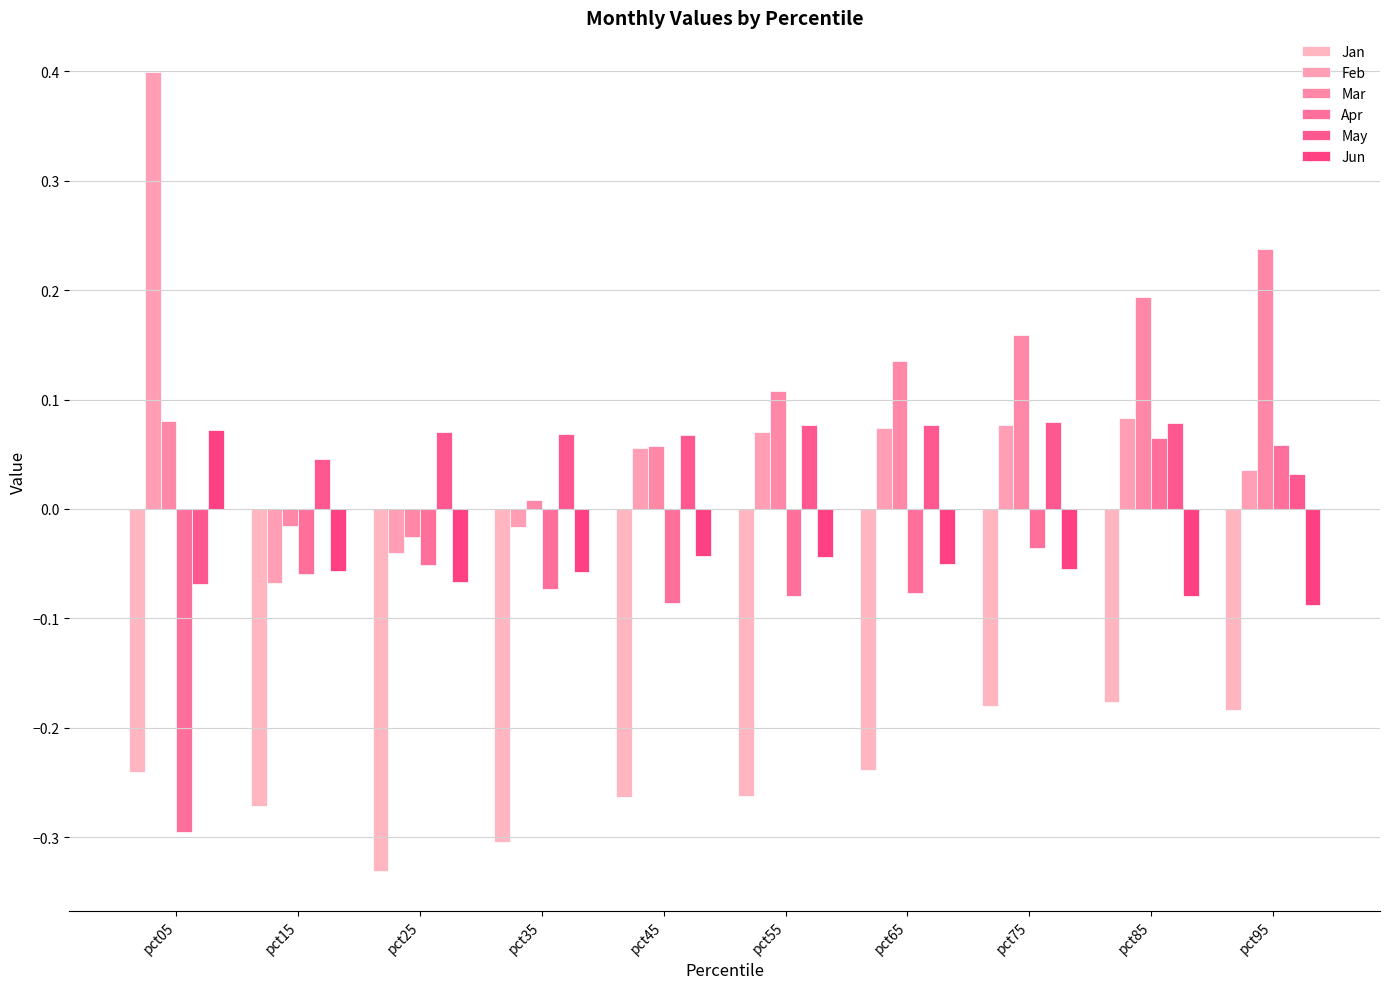

How many bars are there in total?

60